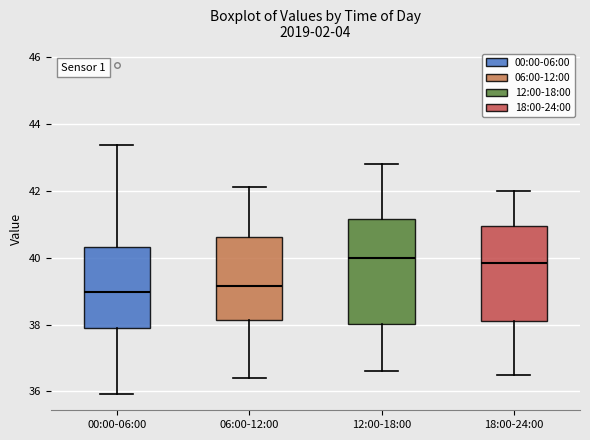

Reading left to right, read every box against the y-axis: the position of its median line, the range the box covers, and the ends of its whiskers. The values are not printed on the chart, so give them approximately, as read against the axis.

00:00-06:00: median 39.0, box 37.8 to 40.4, whiskers 36.0 to 43.4
06:00-12:00: median 39.2, box 38.2 to 40.6, whiskers 36.4 to 42.2
12:00-18:00: median 40.0, box 38.0 to 41.2, whiskers 36.6 to 42.8
18:00-24:00: median 39.8, box 38.2 to 41.0, whiskers 36.6 to 42.0